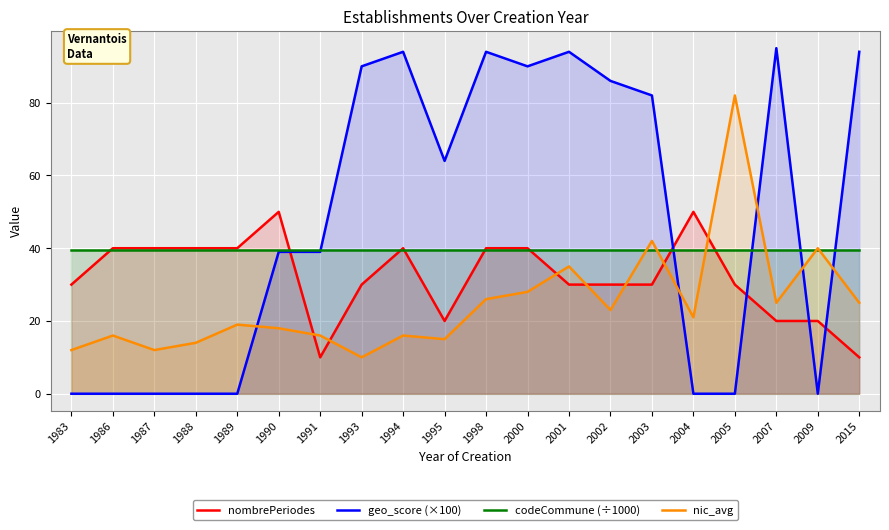

Reading right to left, extract all data points from this chart.

nombrePeriodes: 10.0	20.0	20.0	30.0	50.0	30.0	30.0	30.0	40.0	40.0	20.0	40.0	30.0	10.0	50.0	40.0	40.0	40.0	40.0	30.0
geo_score (×100): 94.0	0.0	95.0	0.0	0.0	82.0	86.0	94.0	90.0	94.0	64.0	94.0	90.0	39.0	39.0	0.0	0.0	0.0	0.0	0.0
codeCommune (÷1000): 39.6	39.6	39.6	39.6	39.6	39.6	39.6	39.6	39.6	39.6	39.6	39.6	39.6	39.6	39.6	39.6	39.6	39.6	39.6	39.6
nic_avg: 25.0	40.0	25.0	82.0	21.0	42.0	23.0	35.0	28.0	26.0	15.0	16.0	10.0	16.0	18.0	19.0	14.0	12.0	16.0	12.0